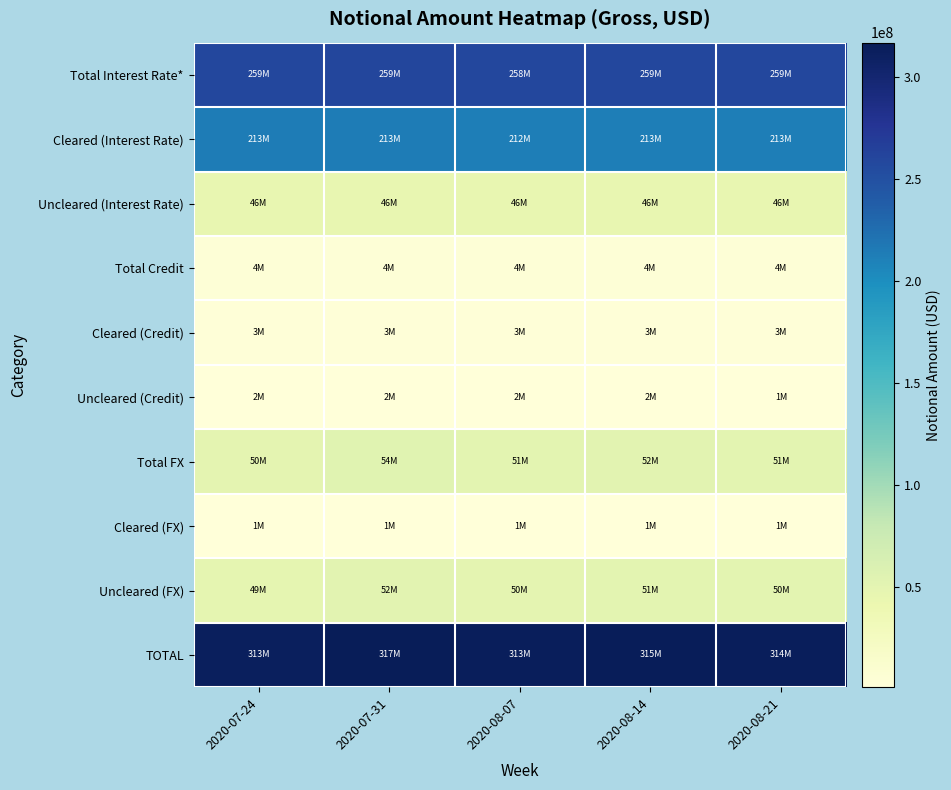

What is the spread (max minus min) of values at 2020-08-07?

312169160